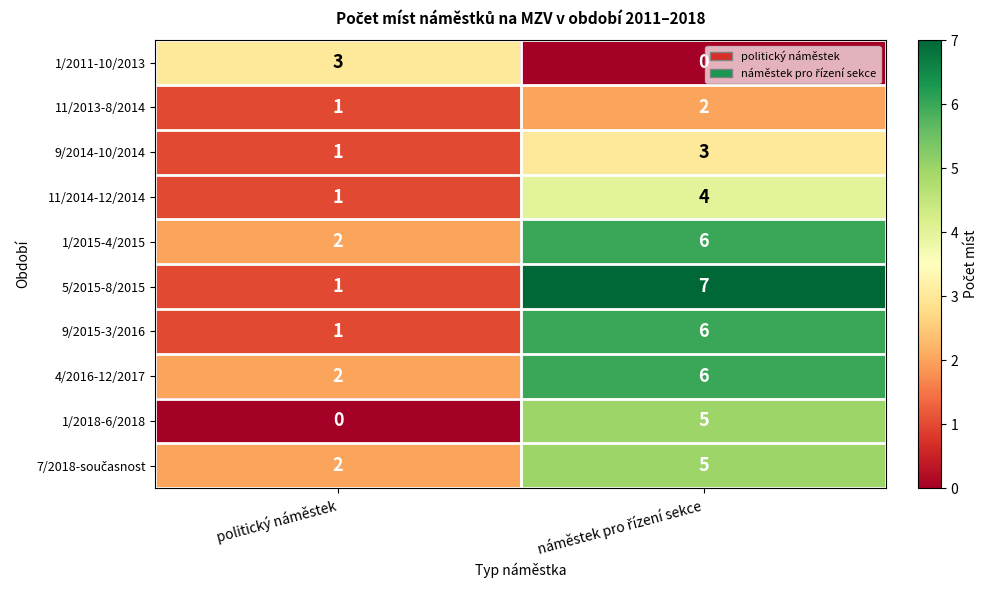

Is it true that 1/2011-10/2013 equals 3 at politický náměstek?

True